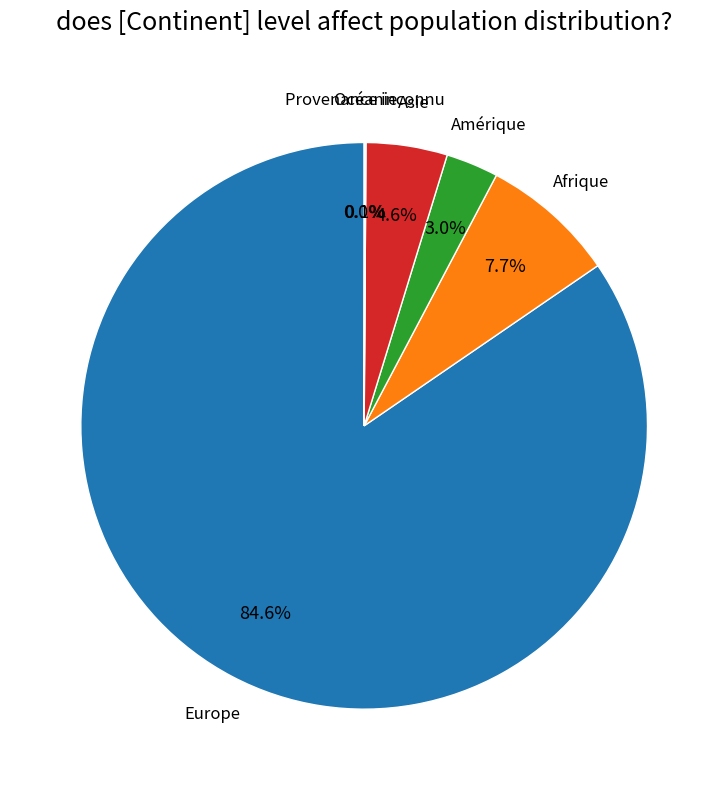

Combined, do Afrique and Europe account for over 50%?

Yes